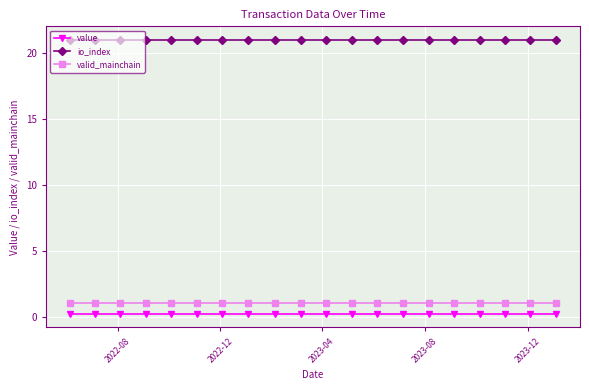

Which series has the largest total across all categories?

io_index